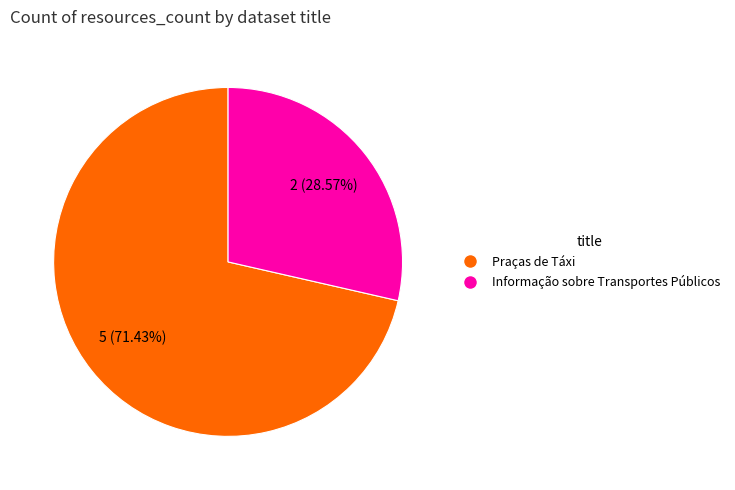

To the nearest percent, what is the difference between the largest and smallest slice percentages?

43%